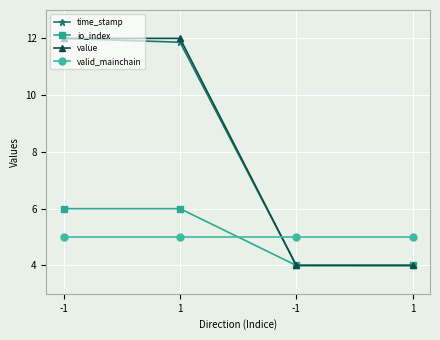

What are all the series names shown in the legend?

time_stamp, io_index, value, valid_mainchain